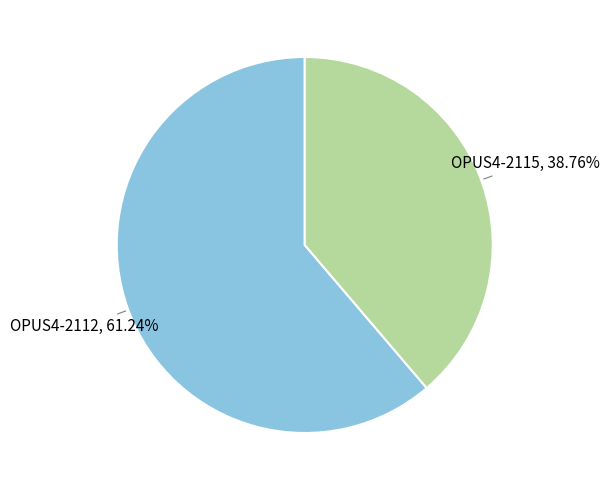

Is there any slice that represents more than half of the pie?

Yes